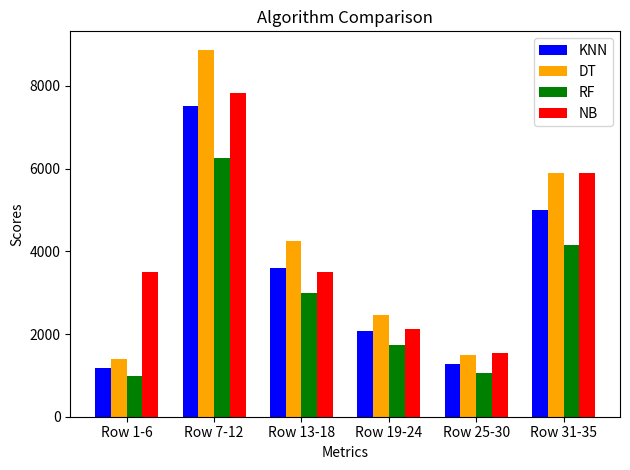

The value of DT at Row 31-35 is 5887.7. True or false?

True